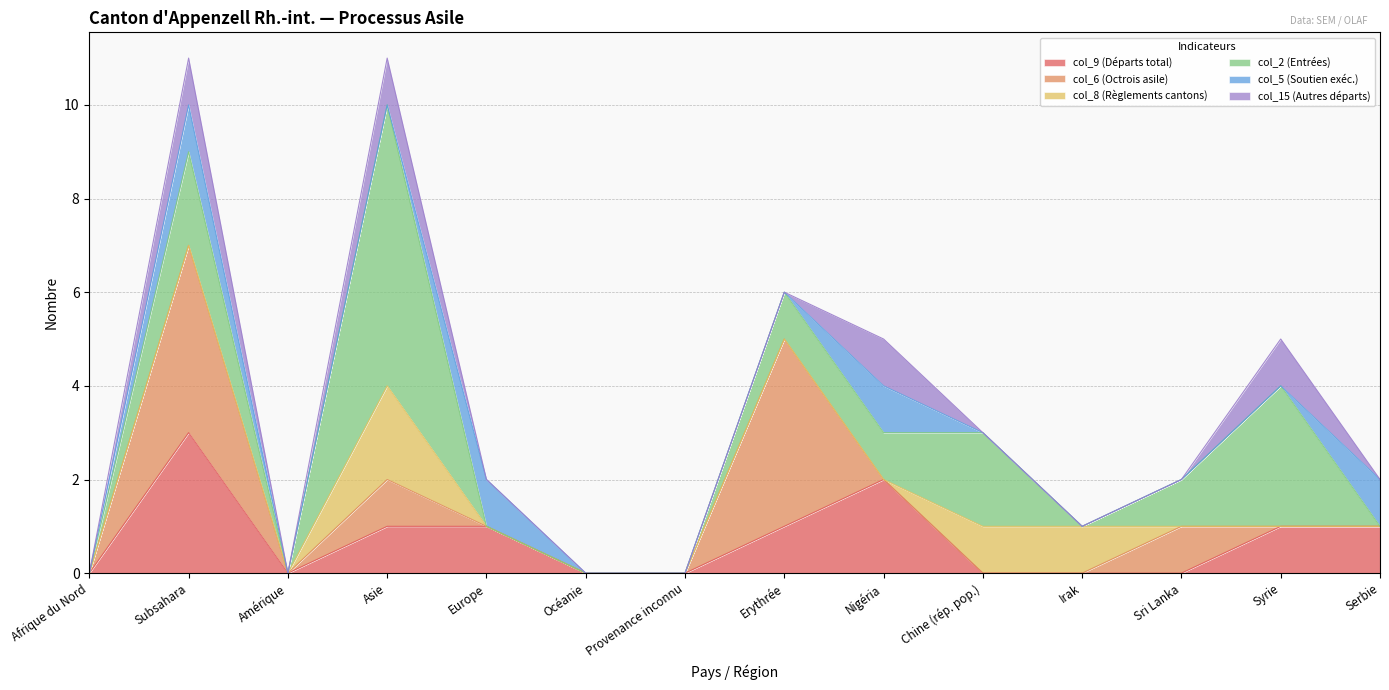

How many interior local peaks does the col_8 (Règlements cantons) series have?

1